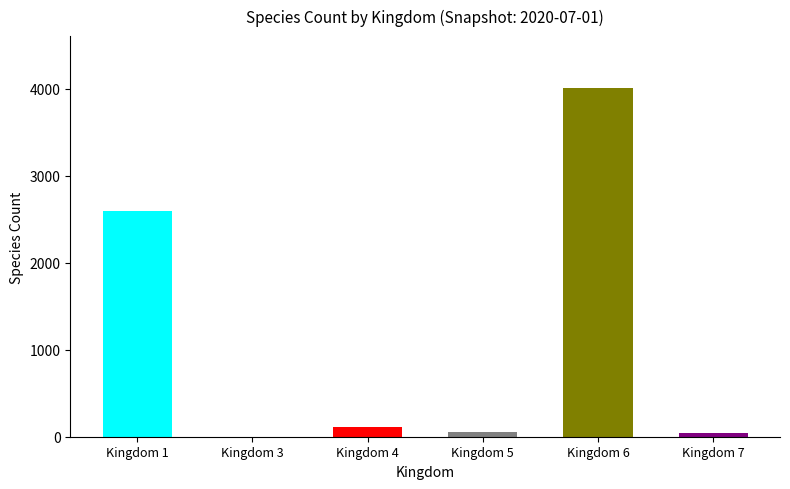

Does the chart contain stacked bars?

No